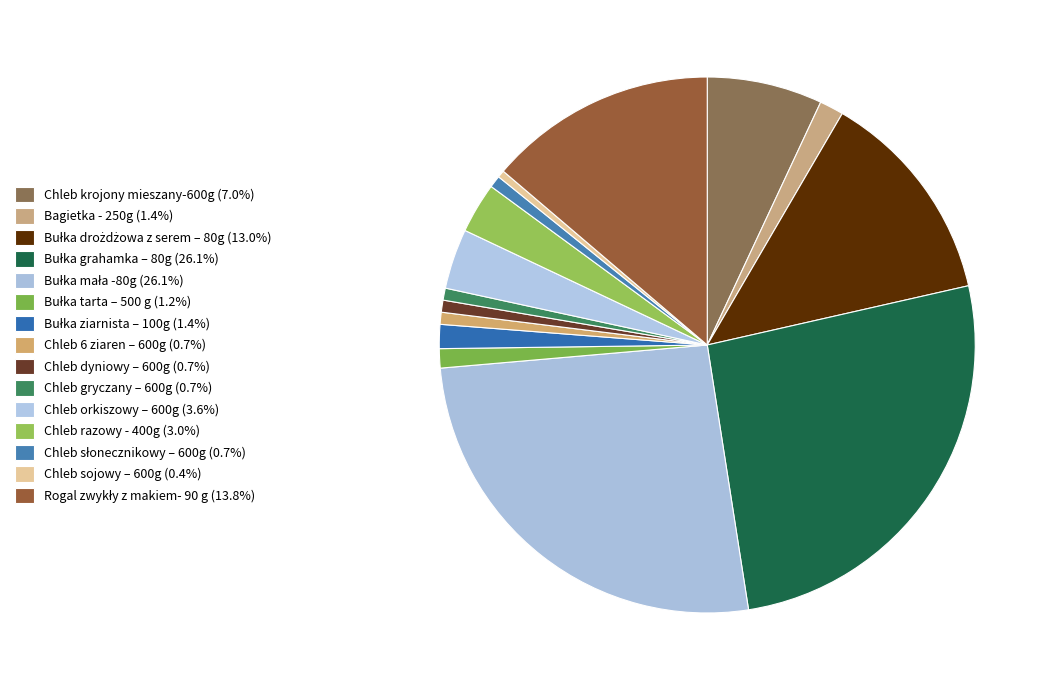

How many segments does this pie chart have?

15